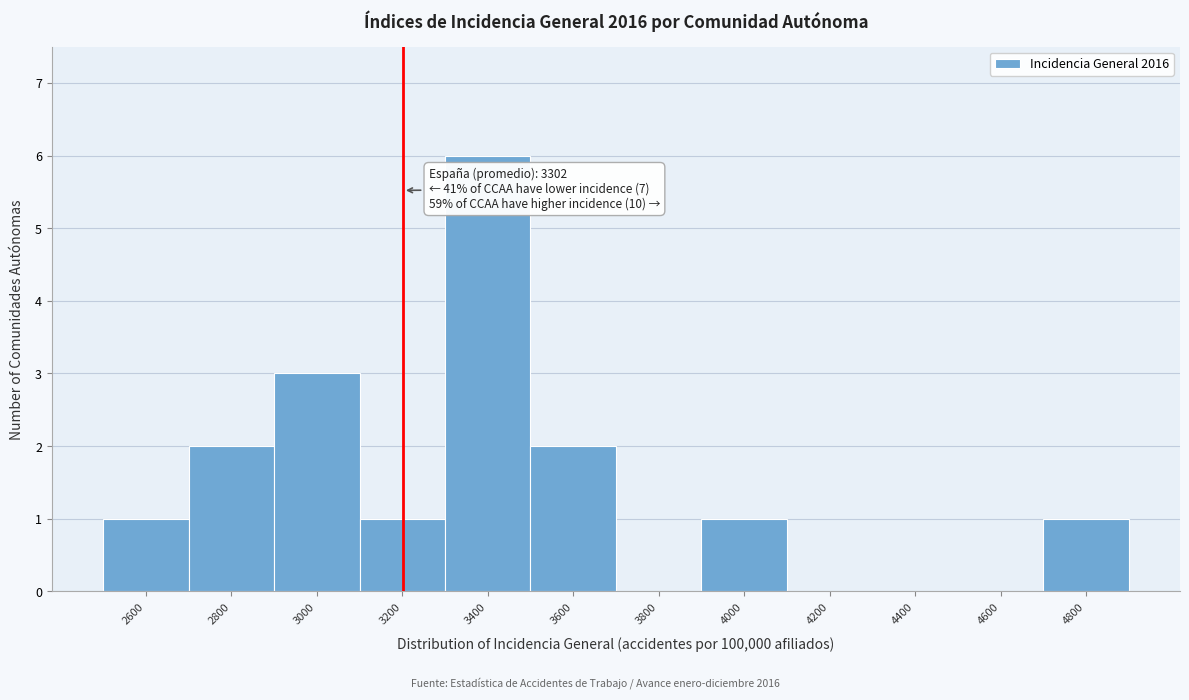

Reading left to right, what are all the values shown in this chart?

2600=1	2800=2	3000=3	3200=1	3400=6	3600=2	3800=0	4000=1	4200=0	4400=0	4600=0	4800=1